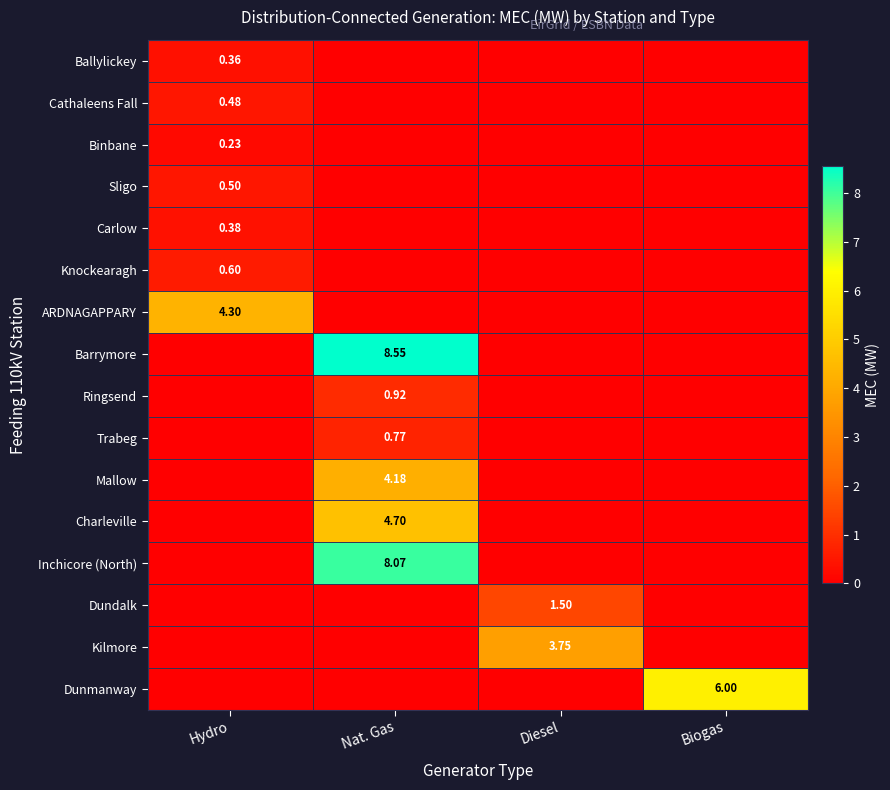

Which series has the widest spread of values?

Barrymore